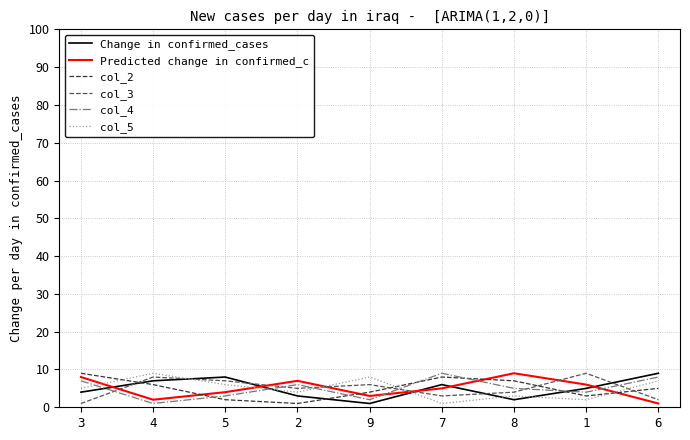

The col_3 series shows 9 at 1. True or false?

True